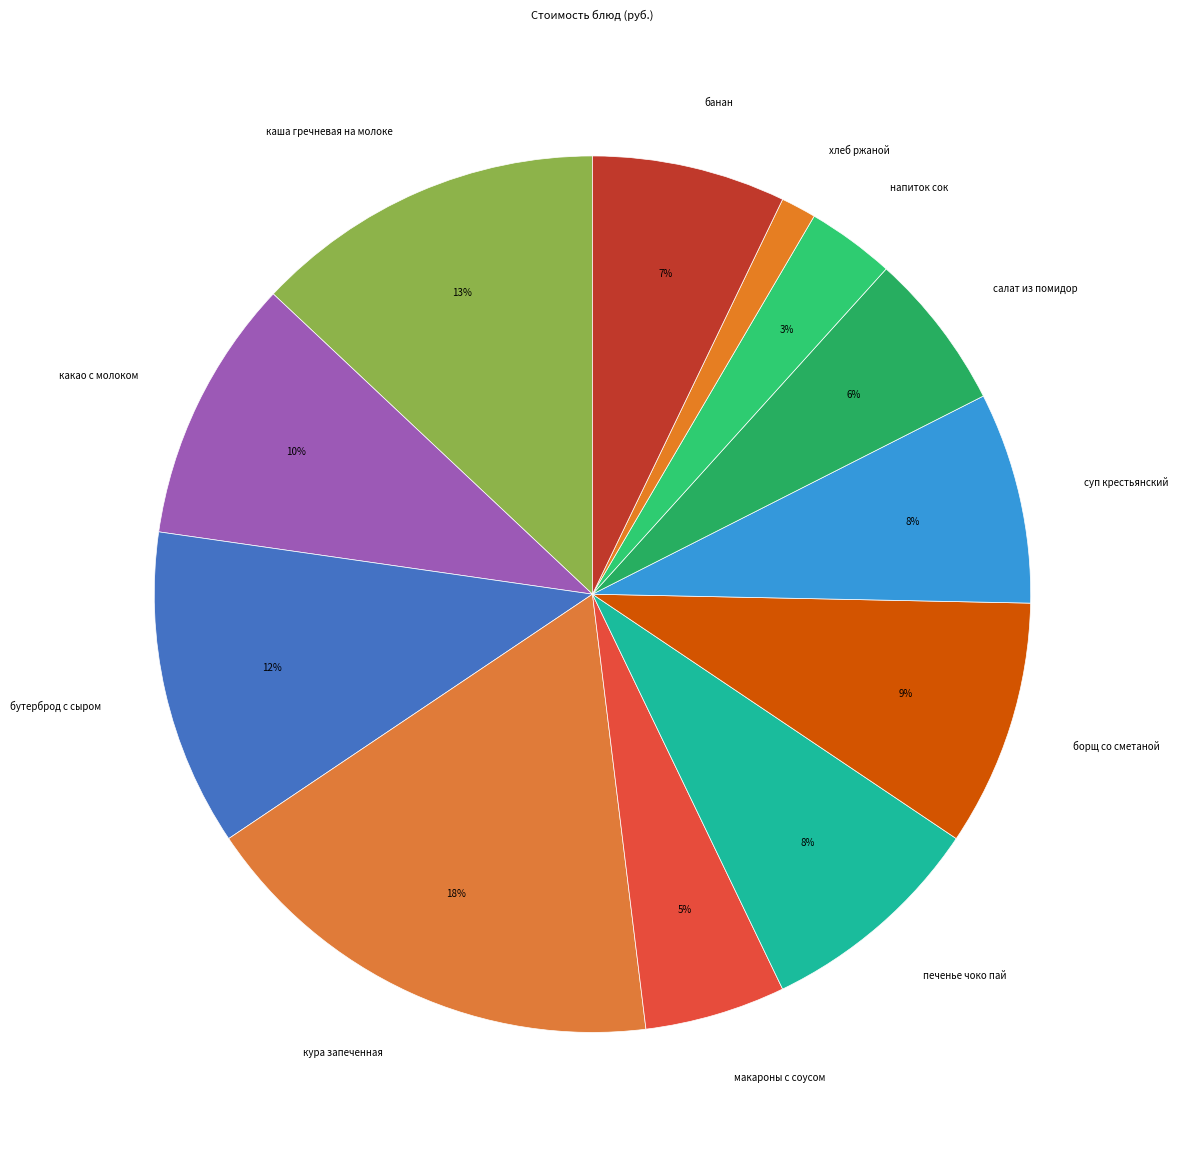

To the nearest percent, what is the average slice percentage?

8%